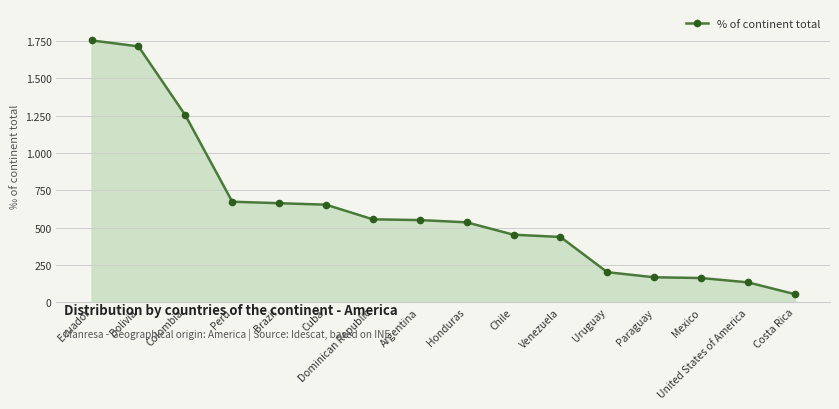

Is this an area chart (filled region under the line)?

Yes